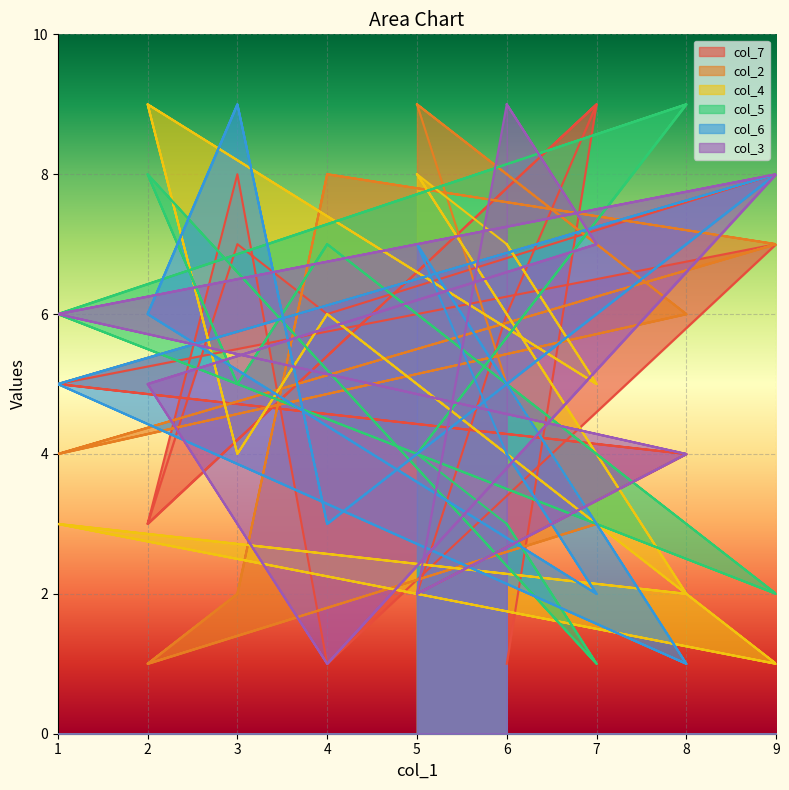

What is the label of the 10th point from the left?

6